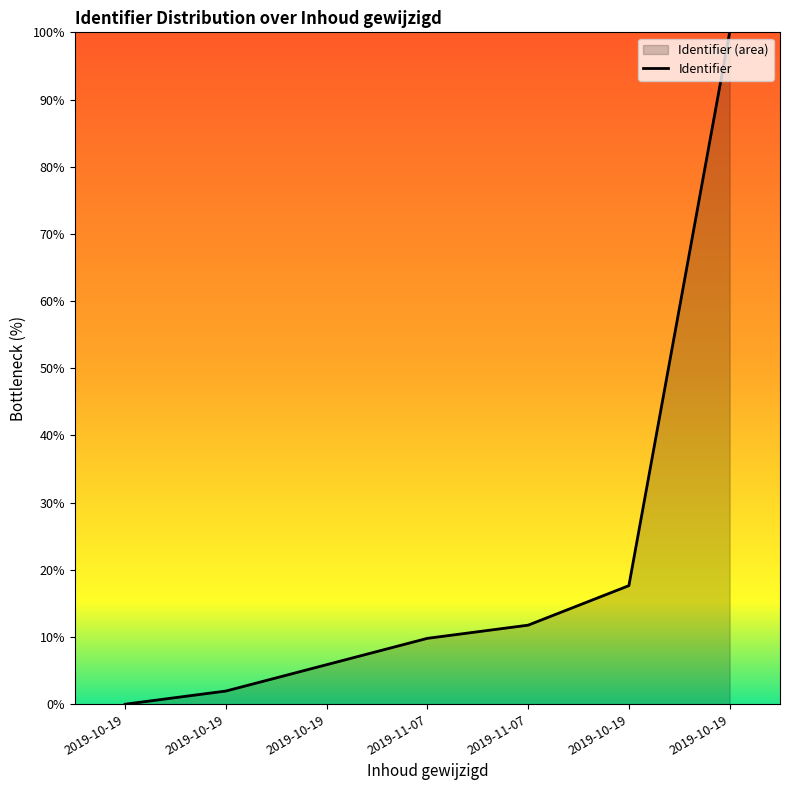

What is the change in value from 2019-10-19 to 2019-10-19?

+2.0